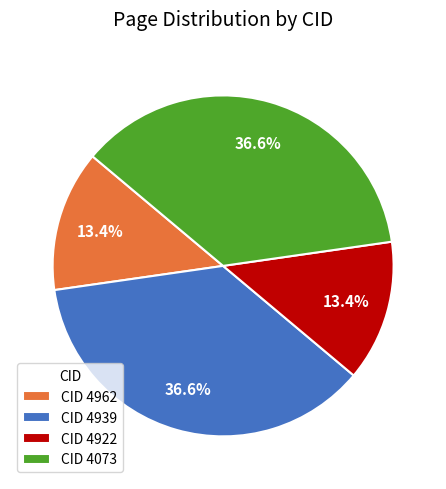

How many segments does this pie chart have?

4